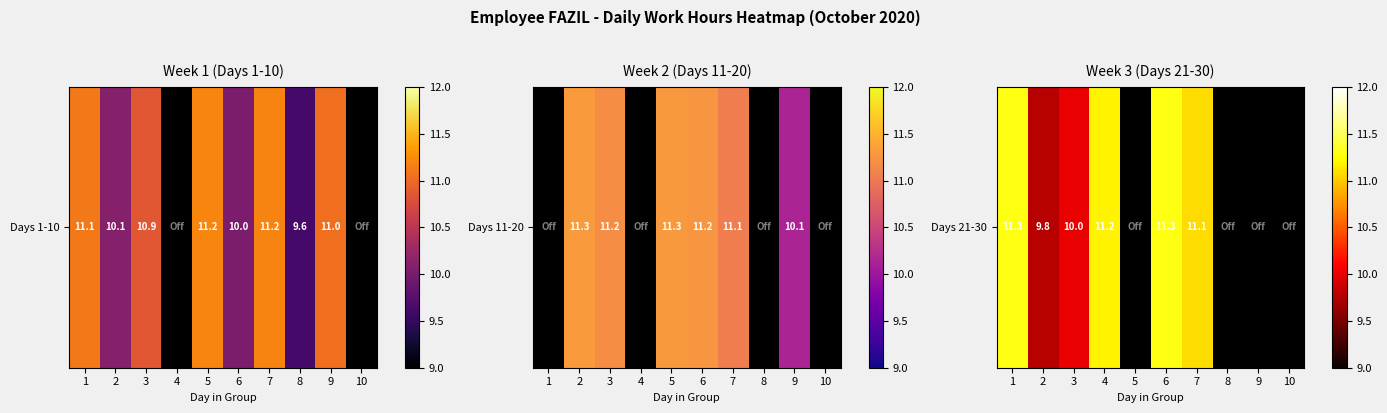

Where is the data nearest to the value 10?

3